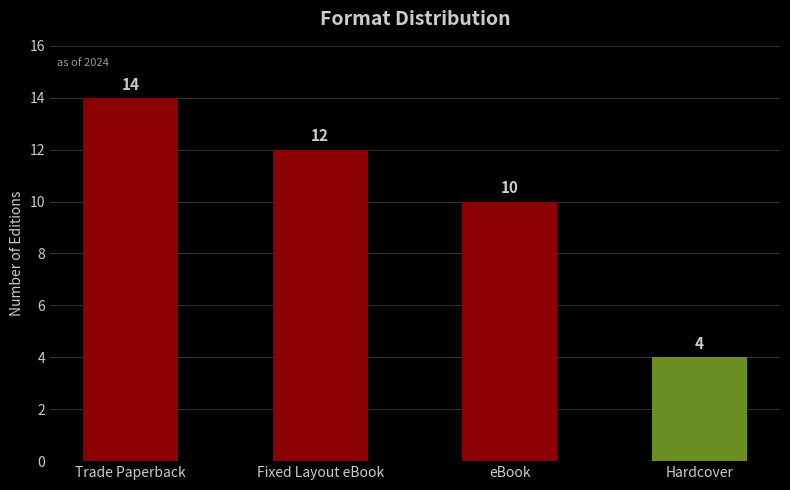

List the labels in order of value, smallest first.

Hardcover, eBook, Fixed Layout eBook, Trade Paperback